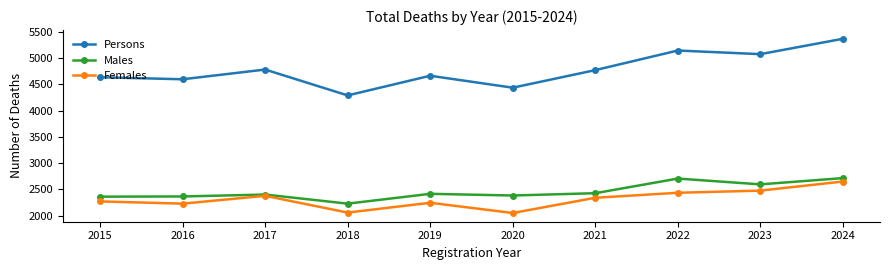

Is it true that Females equals 2378 at 2017?

True